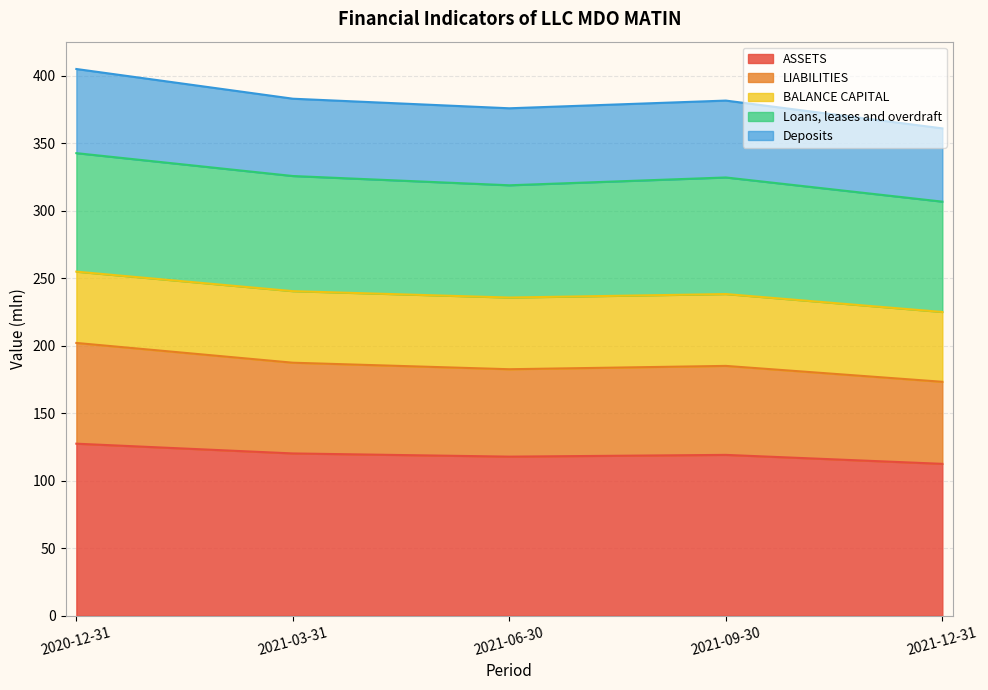

True or false: LIABILITIES has more than 2 interior local peaks.

False